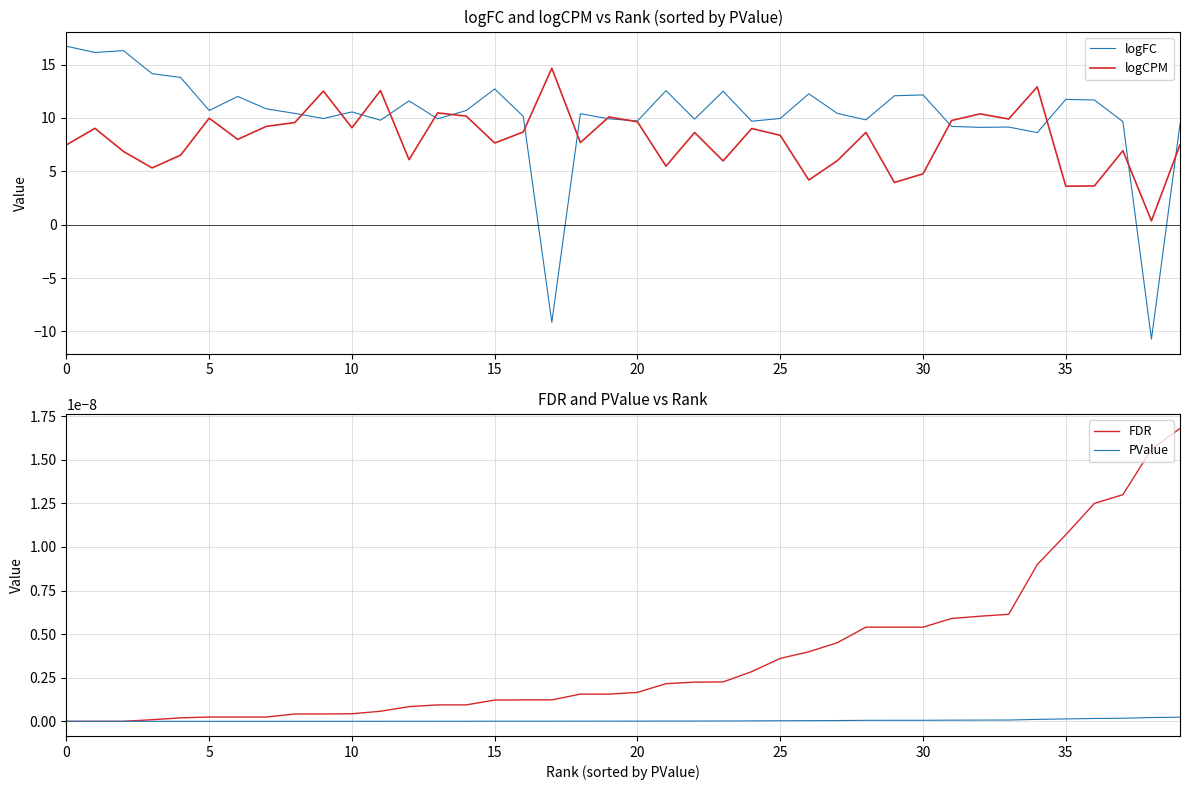

What value does the logFC series have at 39?

9.4